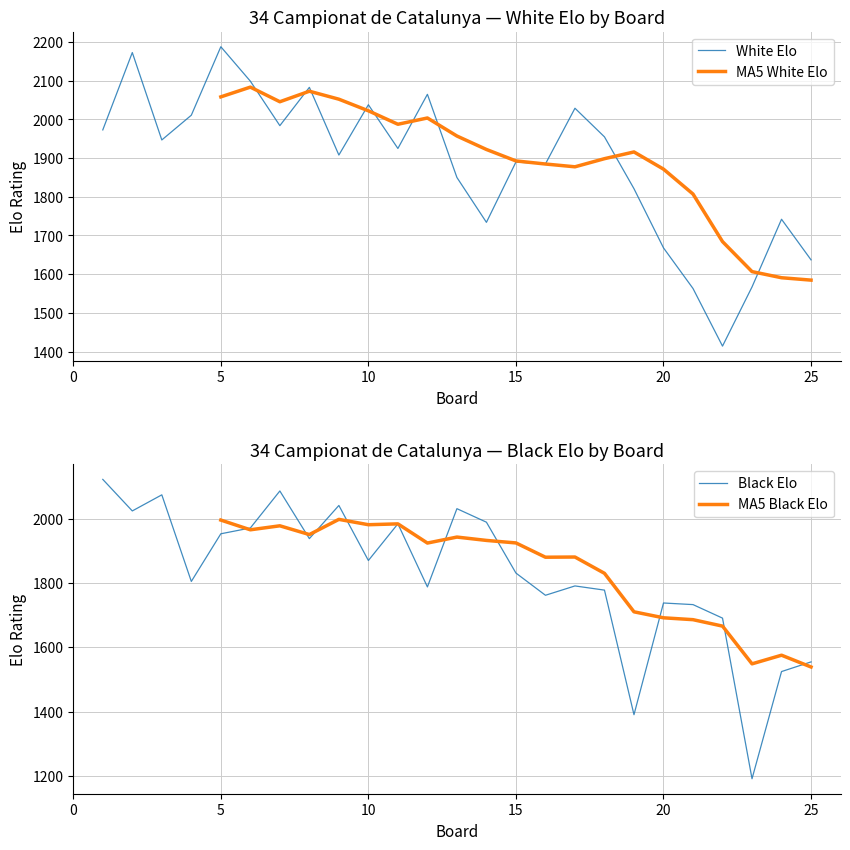

What is the maximum value for Black Elo?

2122